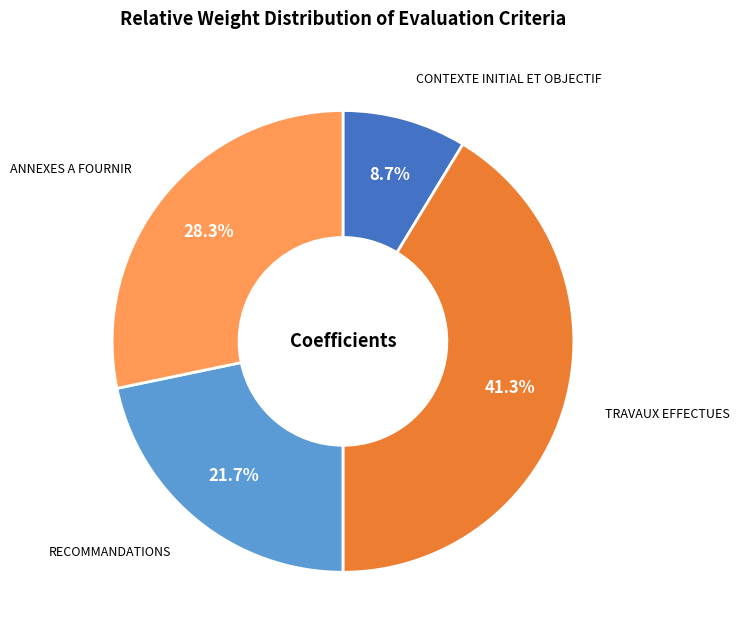

What is the largest slice in the pie chart?

TRAVAUX EFFECTUES